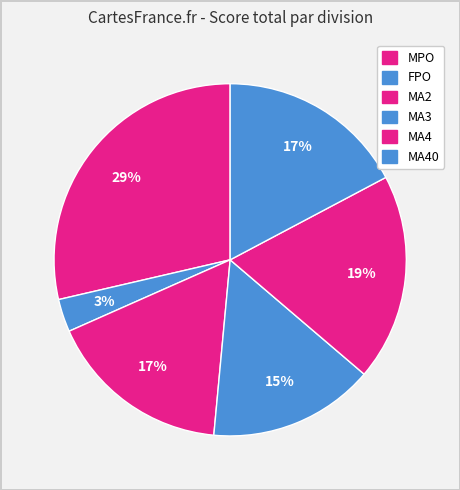

How many segments does this pie chart have?

6